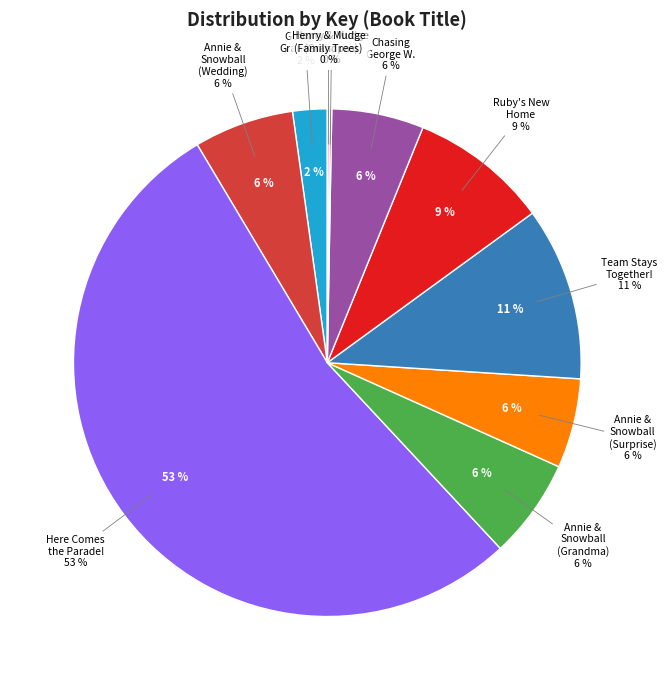

Is it true that Chasing George Washington is 1% of the pie?

False